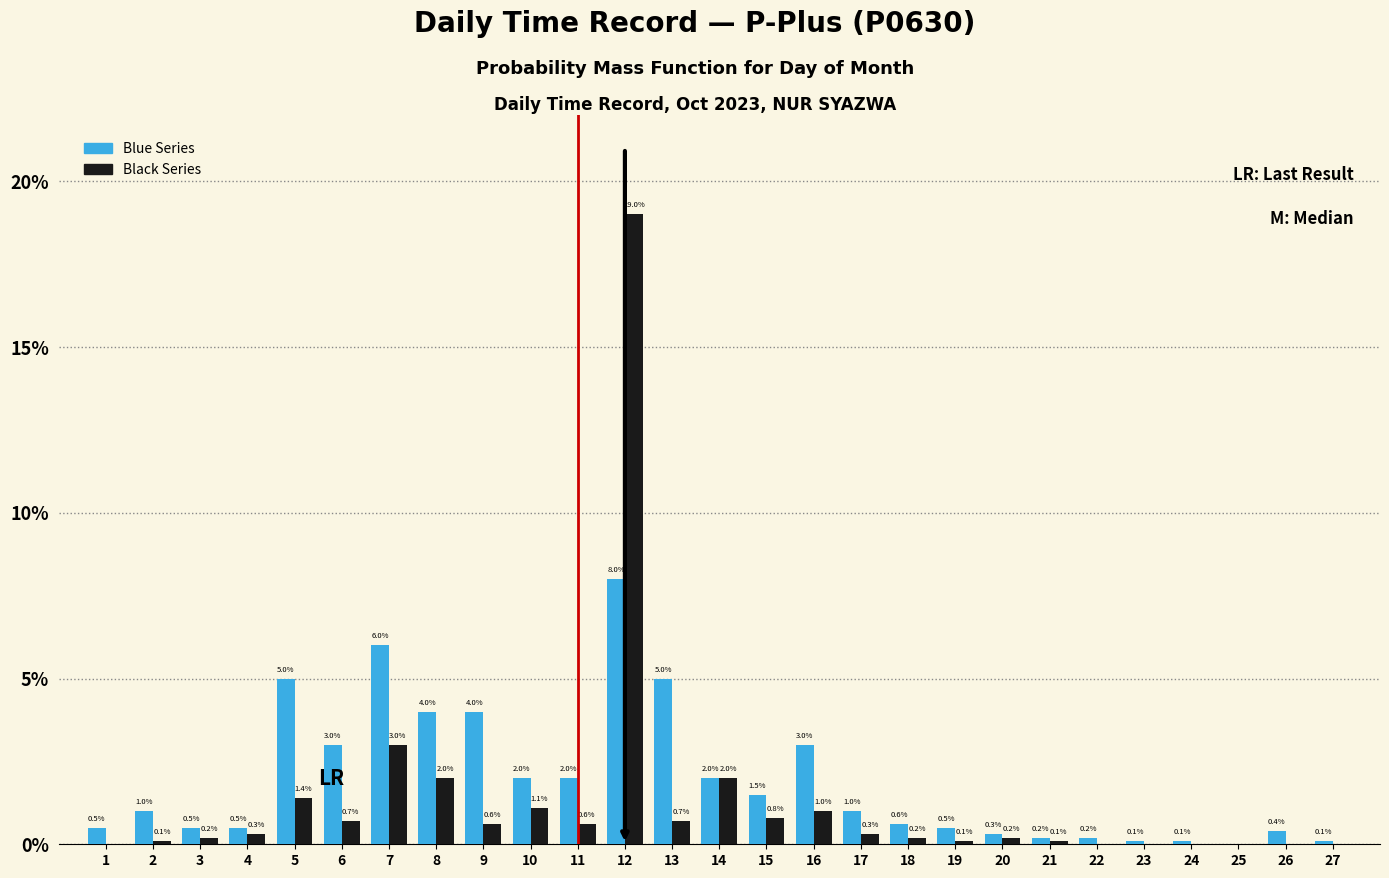

What is the greatest value displayed?

19.0